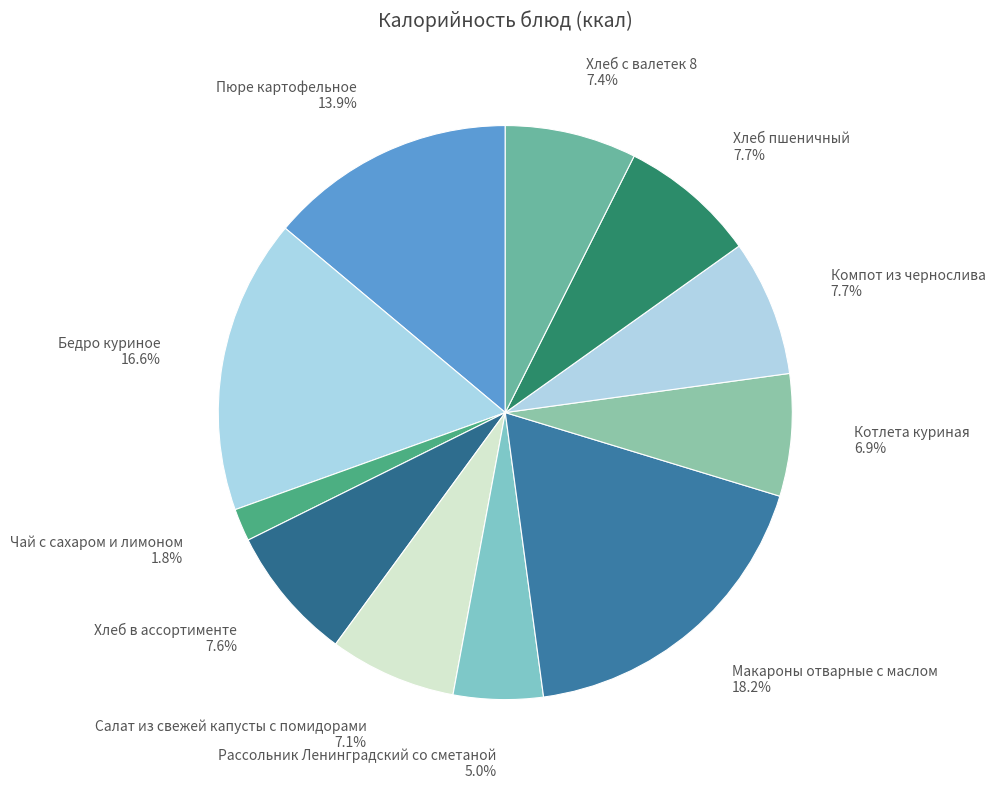

Combined, do Компот из чернослива and Чай с сахаром и лимоном account for over 50%?

No